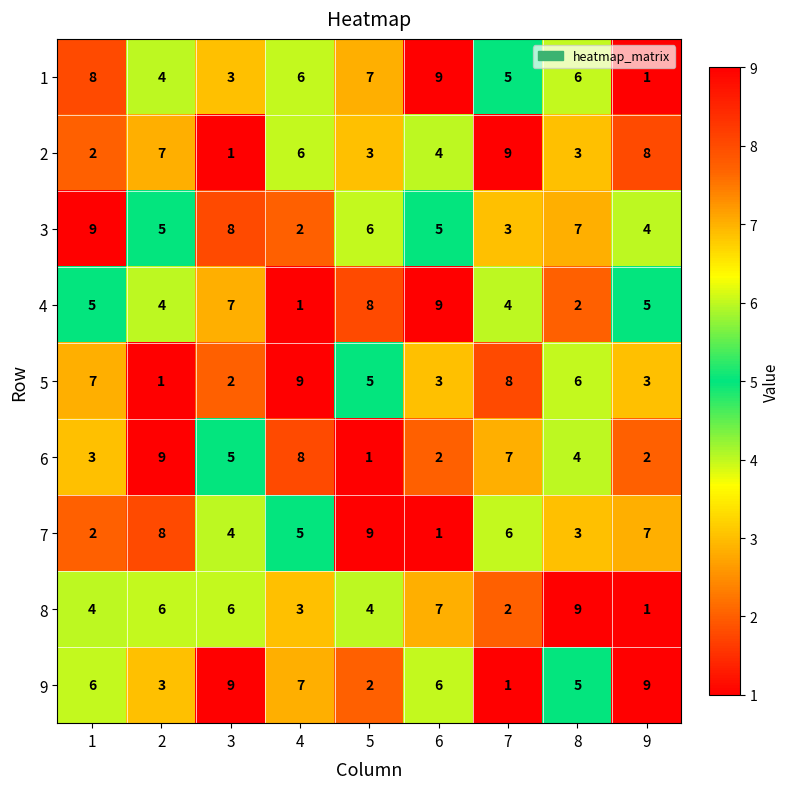

True or false: 4 has a value of 4 at 7.

True